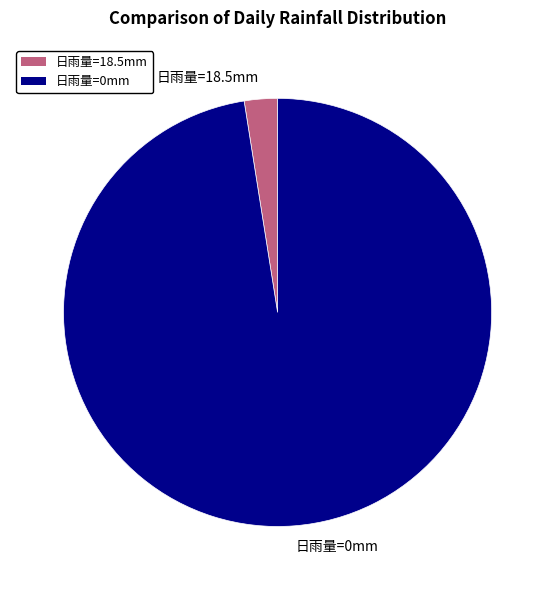

Is the sum of 日雨量=0mm and 日雨量=18.5mm greater than half?

Yes